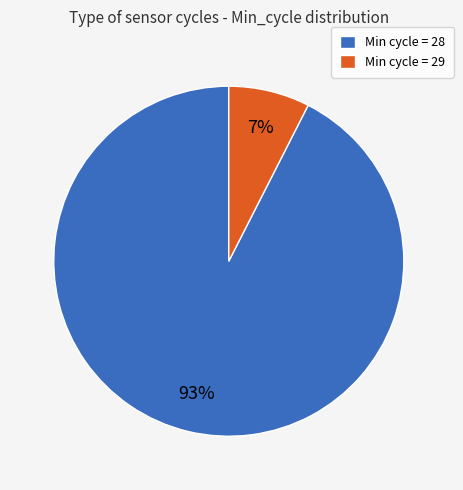

Between Min cycle = 28 and Min cycle = 29, which is larger?

Min cycle = 28